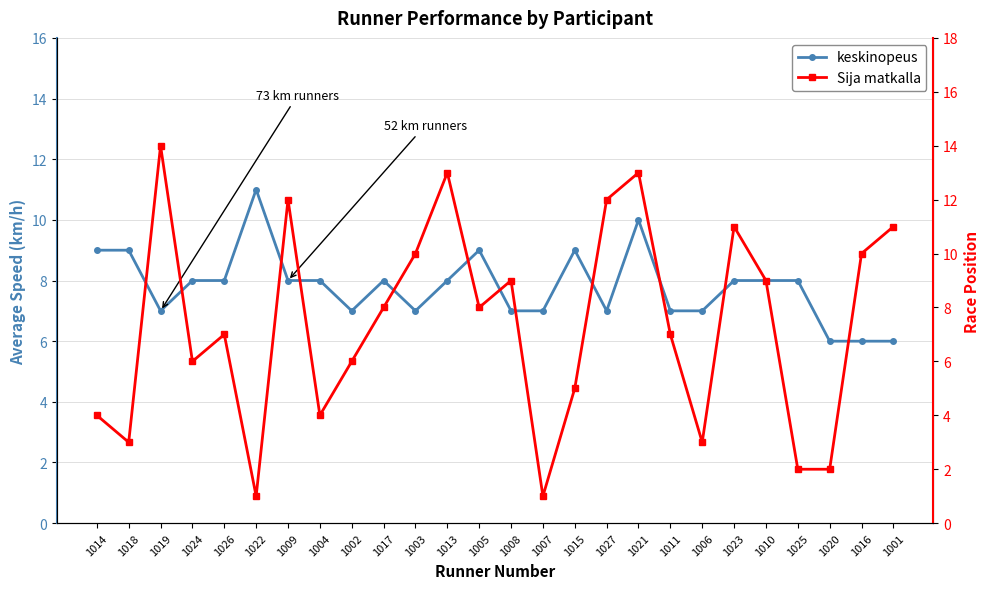

What is the value of the Sija matkalla point at the 11th from the left?

10